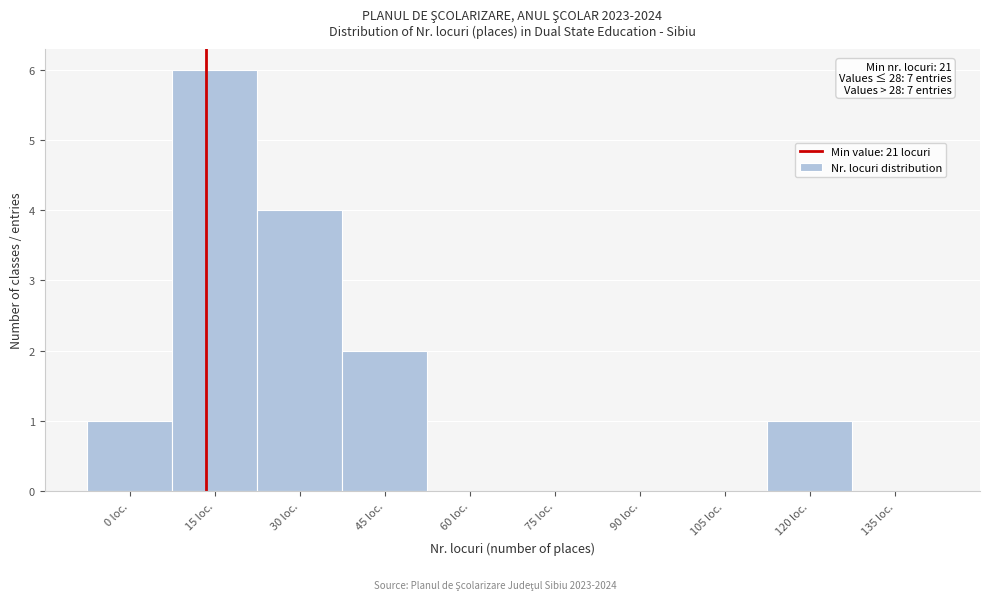

Reading left to right, extract all data points from this chart.

0 loc.=1	15 loc.=6	30 loc.=4	45 loc.=2	60 loc.=0	75 loc.=0	90 loc.=0	105 loc.=0	120 loc.=1	135 loc.=0